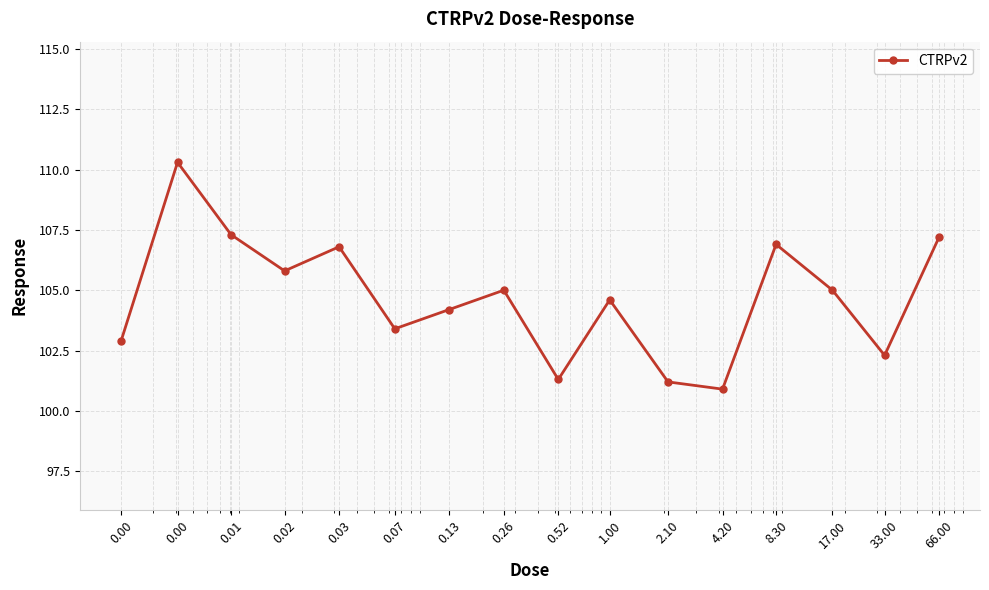

Does the chart have visible grid lines?

Yes